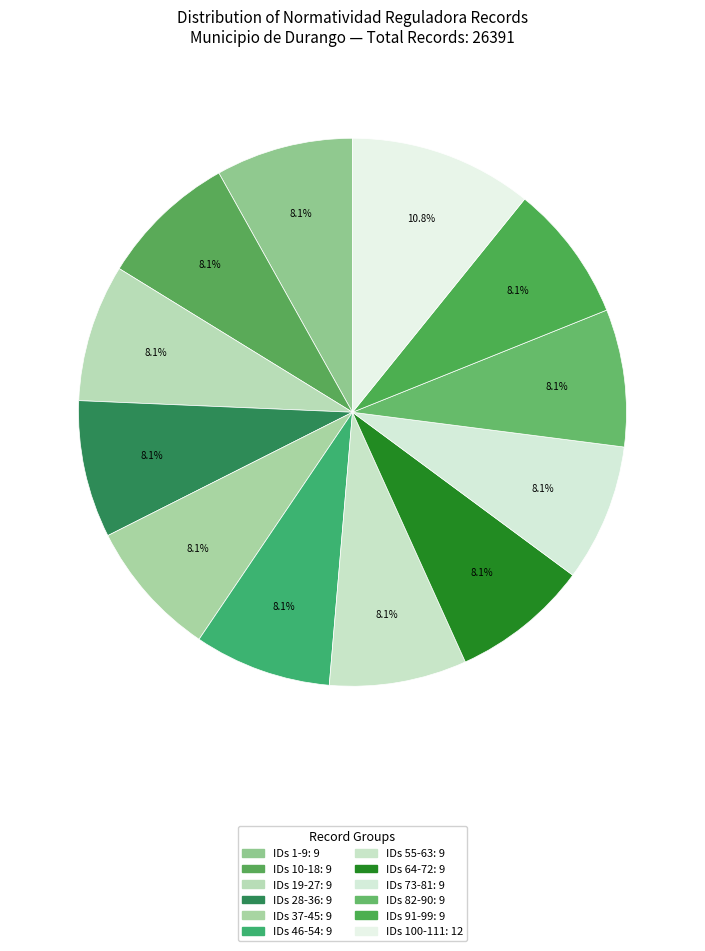

How many segments does this pie chart have?

12